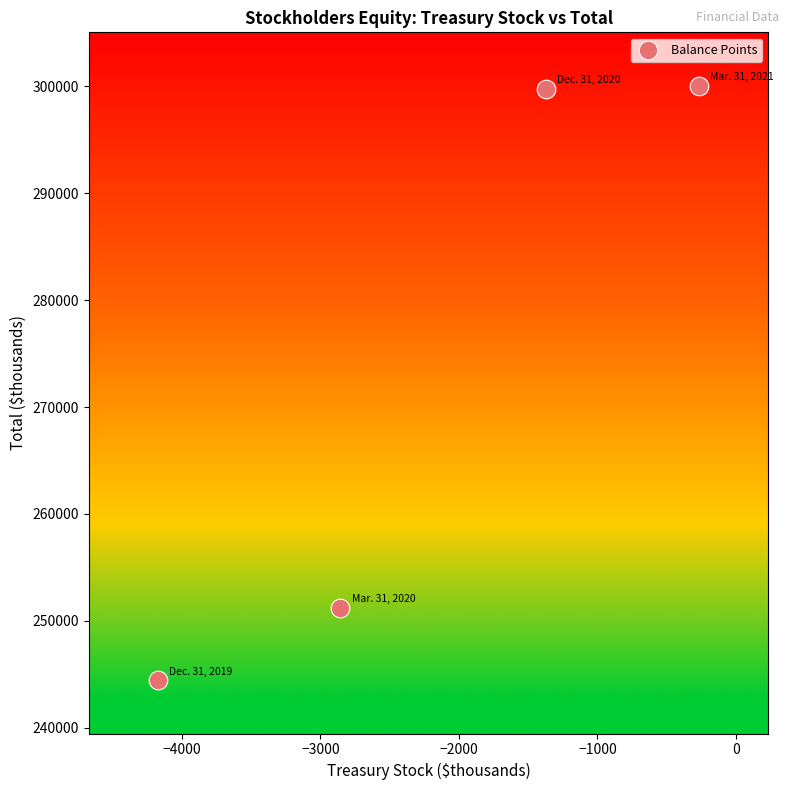

What is the range of X values (max minus min)?

3908